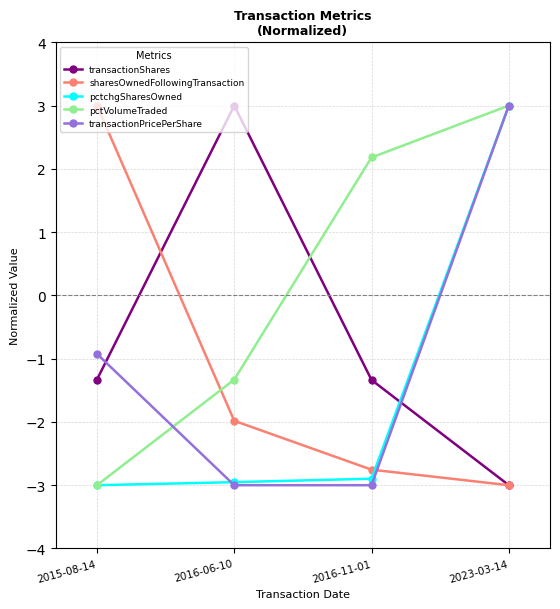

How many lines are shown in the chart?

5